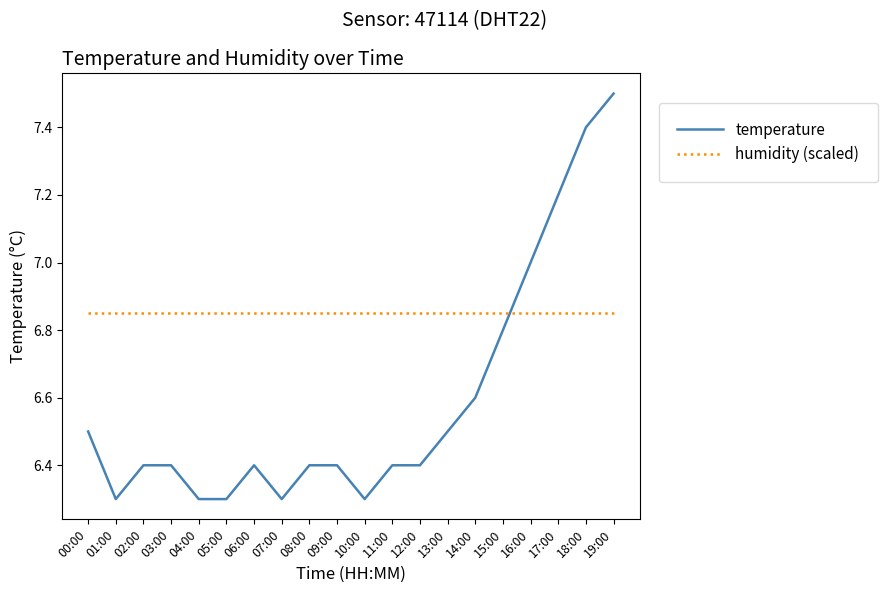

Which series ends up on top after the final intersection of humidity (scaled) and temperature?

temperature